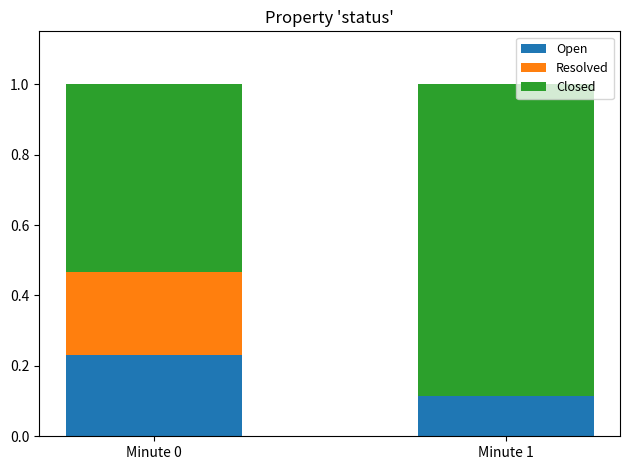

What is the sum of the Open values at Minute 1 and Minute 0?

0.3